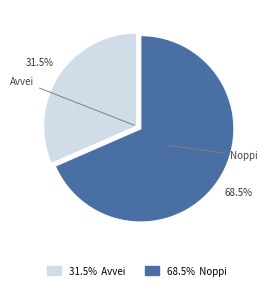

Which has a higher value, Noppi or Avvei?

Noppi